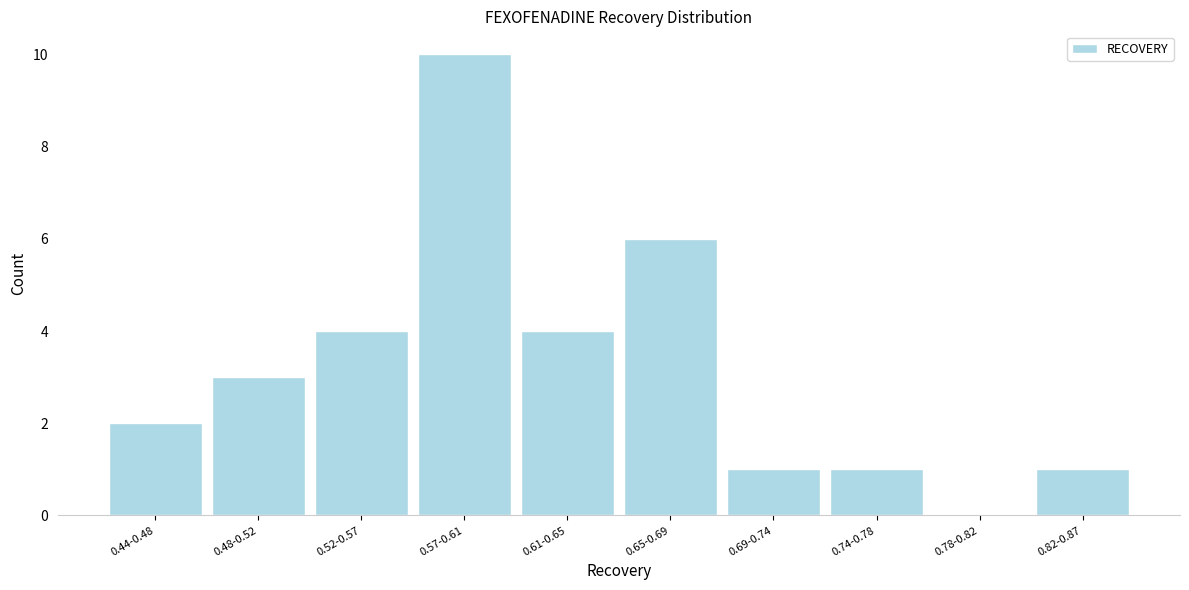

Reading left to right, what are all the values shown in this chart?

0.44-0.48=2	0.48-0.52=3	0.52-0.57=4	0.57-0.61=10	0.61-0.65=4	0.65-0.69=6	0.69-0.74=1	0.74-0.78=1	0.78-0.82=0	0.82-0.87=1